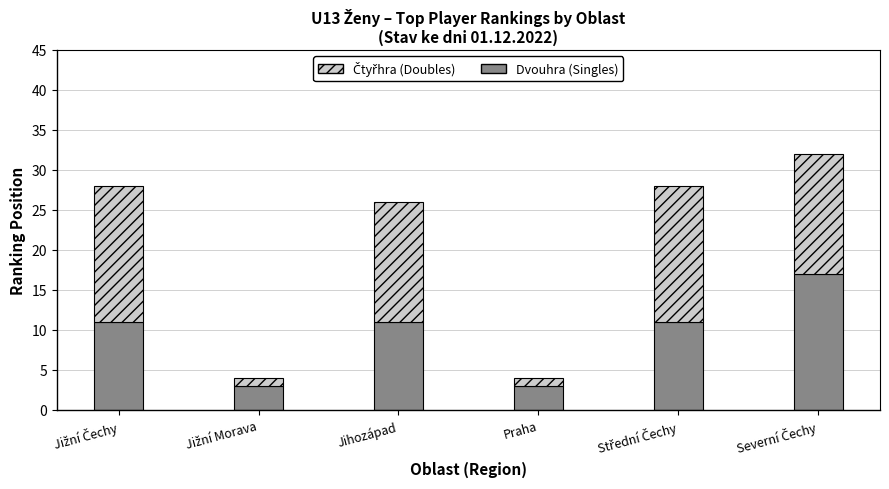

What is the difference between the maximum and minimum values in the Dvouhra (Singles) series?

14